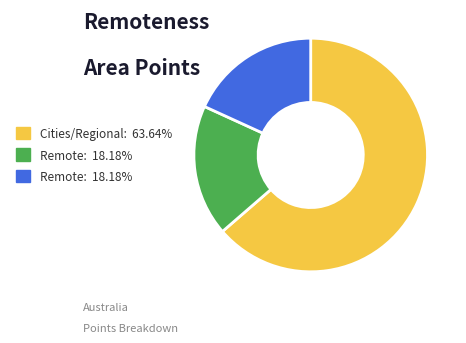

Is there a majority slice in this chart?

Yes